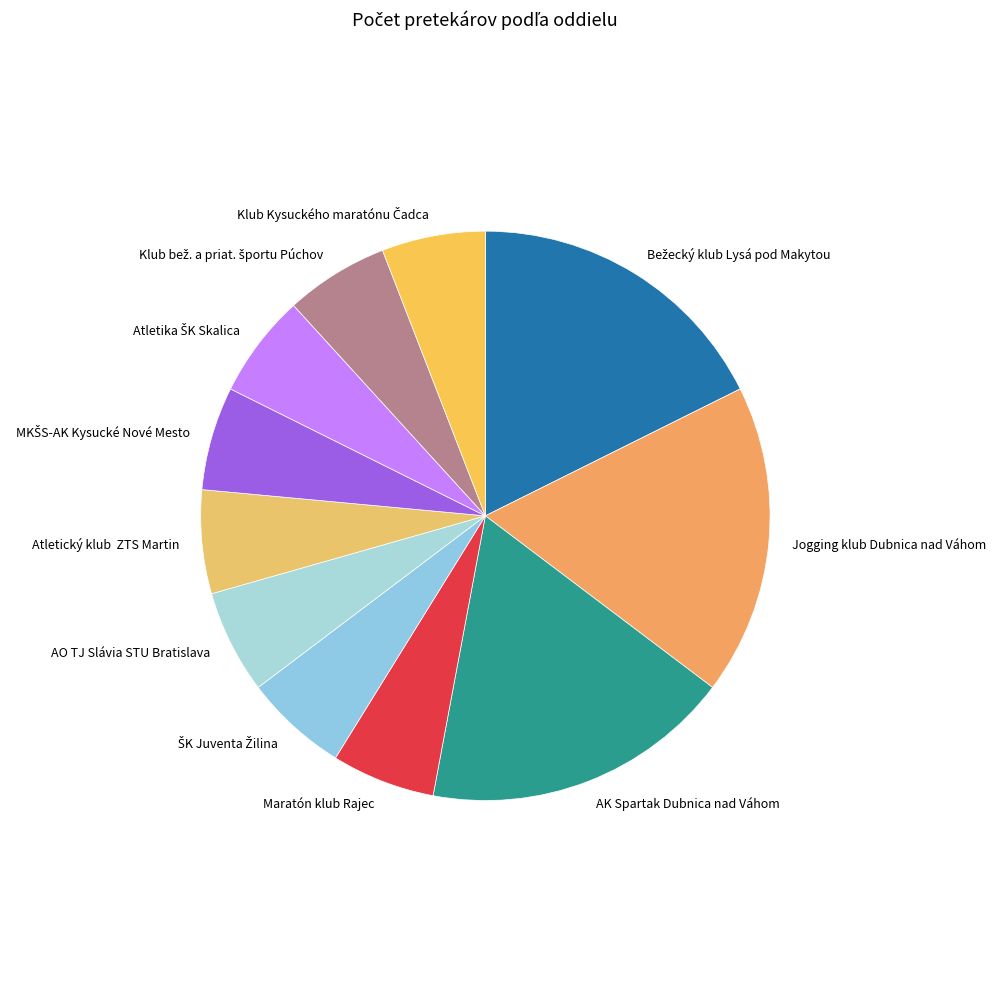

Is it true that Maratón klub Rajec is 12% of the pie?

False